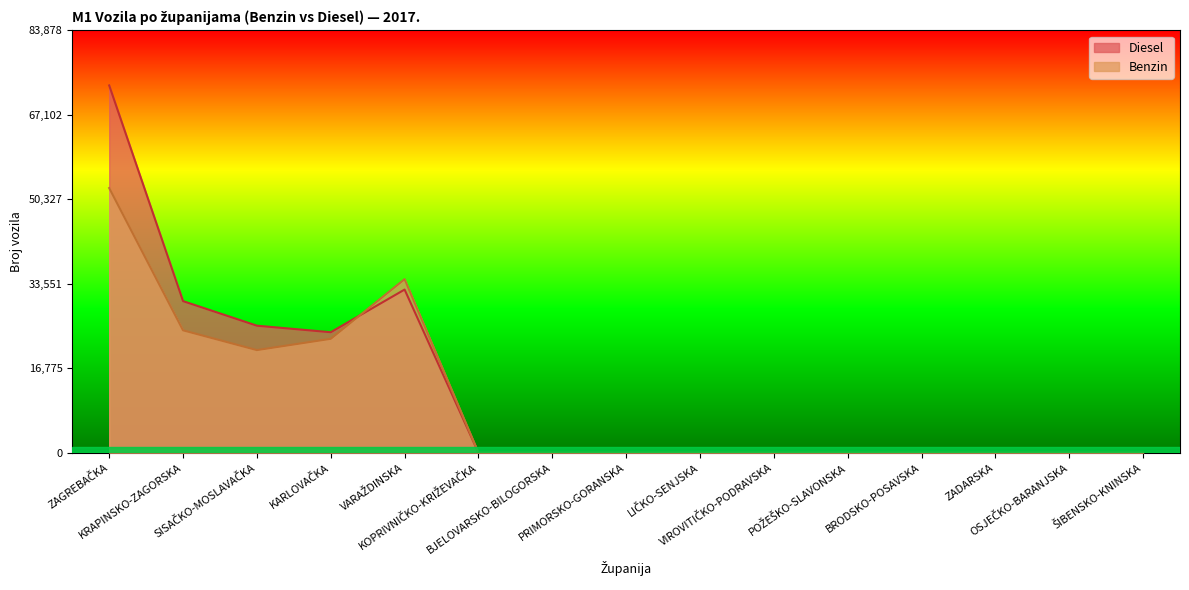

List the labels in order of Benzin value, smallest first.

KOPRIVNIČKO-KRIŽEVAČKA, BJELOVARSKO-BILOGORSKA, PRIMORSKO-GORANSKA, LIČKO-SENJSKA, VIROVITIČKO-PODRAVSKA, POŽEŠKO-SLAVONSKA, BRODSKO-POSAVSKA, ZADARSKA, OSJEČKO-BARANJSKA, ŠIBENSKO-KNINSKA, SISAČKO-MOSLAVAČKA, KARLOVAČKA, KRAPINSKO-ZAGORSKA, VARAŽDINSKA, ZAGREBAČKA